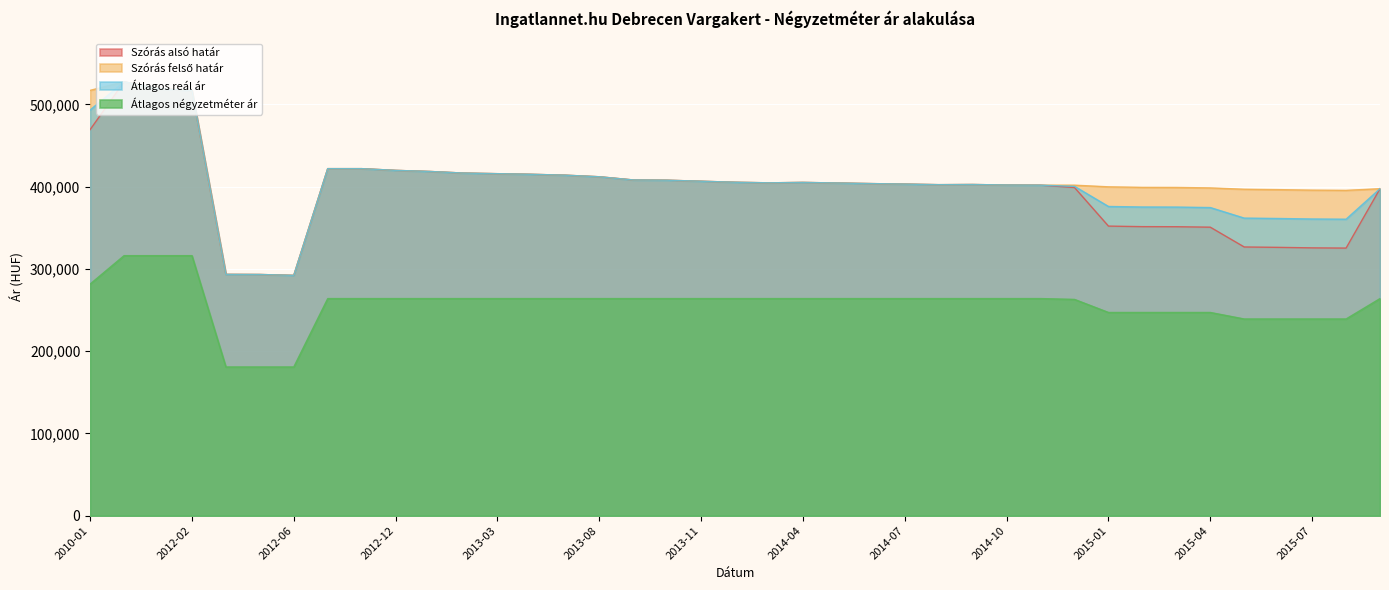

How many lines are shown in the chart?

4